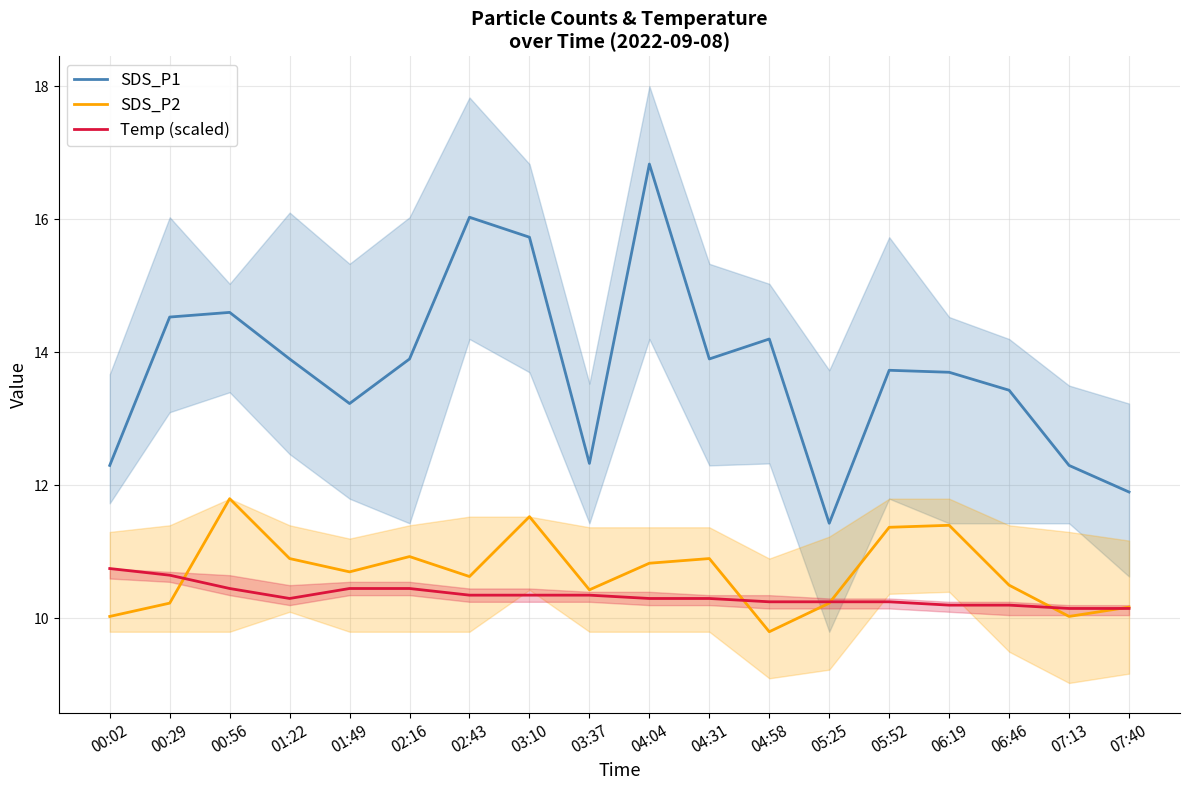

At which label is SDS_P2 closest to 10?

00:02